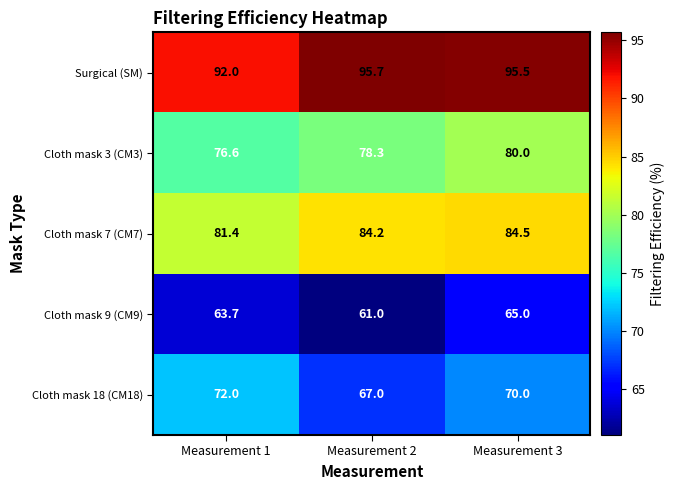

Is it true that Cloth mask 9 (CM9) equals 63.7 at Measurement 1?

True